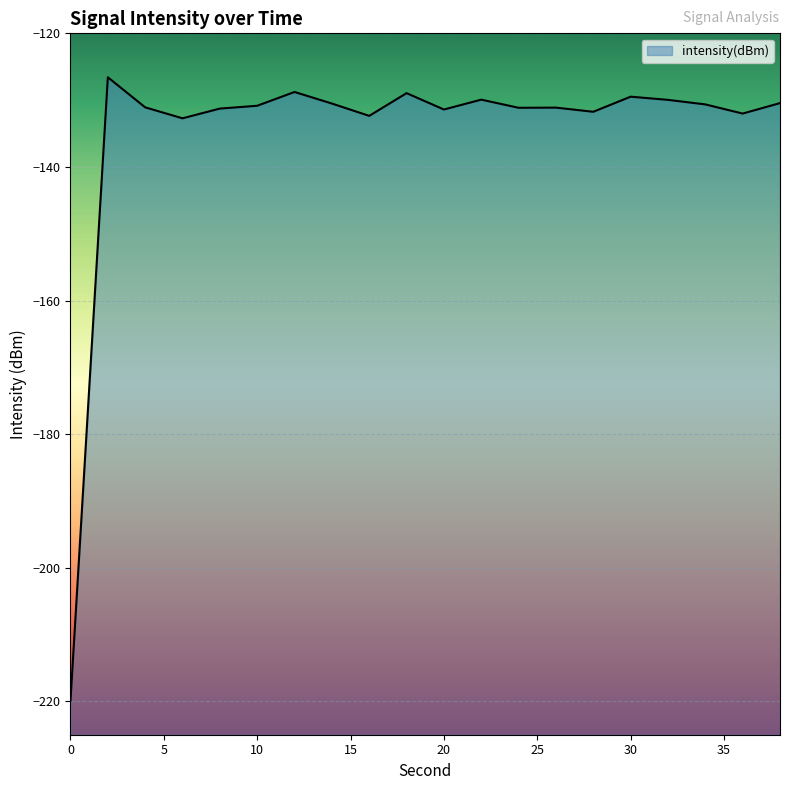

What is the change in value from 16 to 36?

+0.3